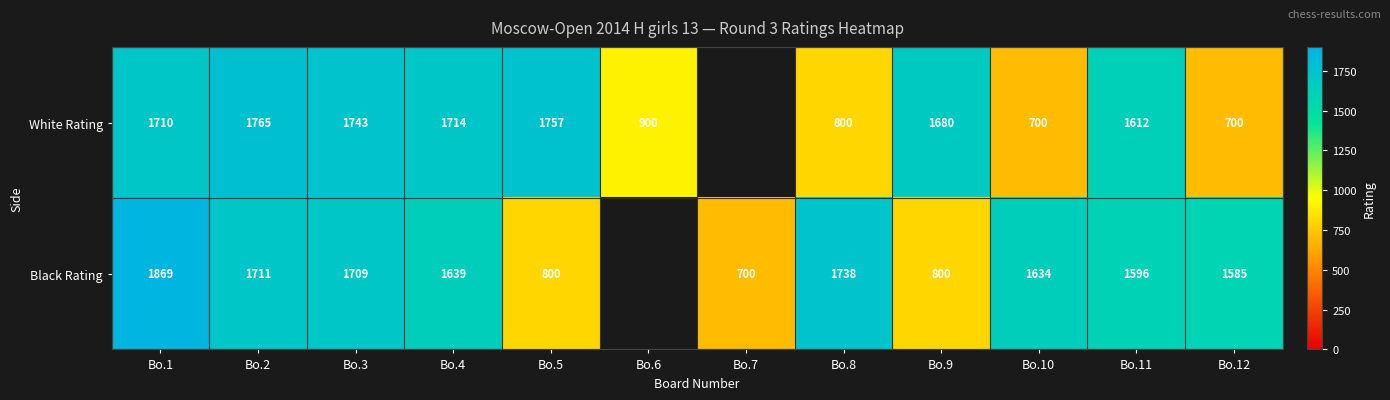

What is the spread (max minus min) of values at Bo.5?

957